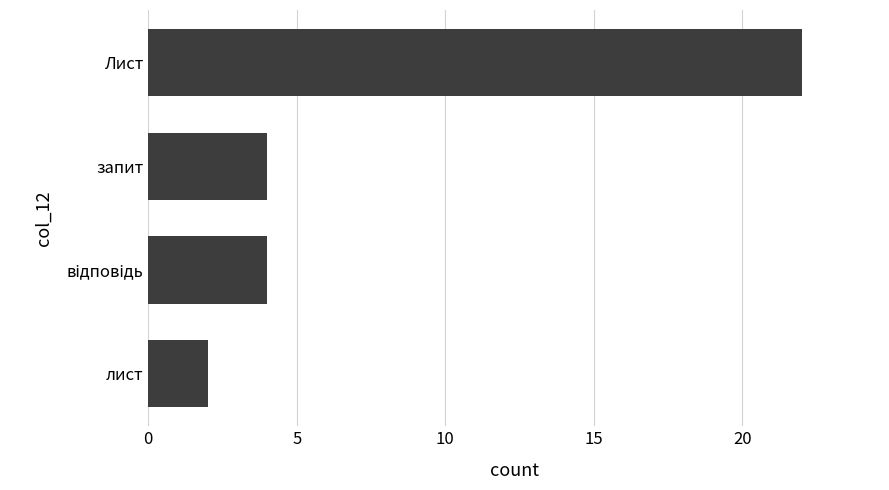

What is the smallest value displayed?

2